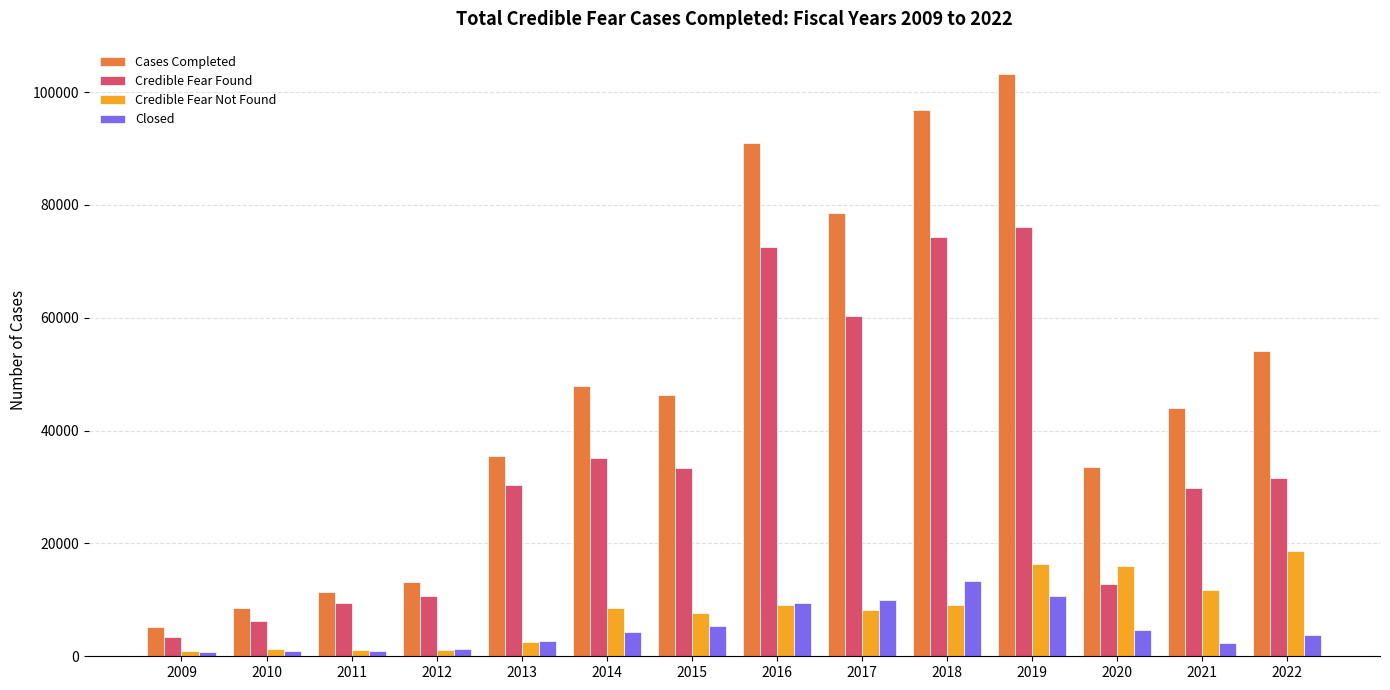

What is the difference between the maximum and minimum values in the Cases Completed series?

98079